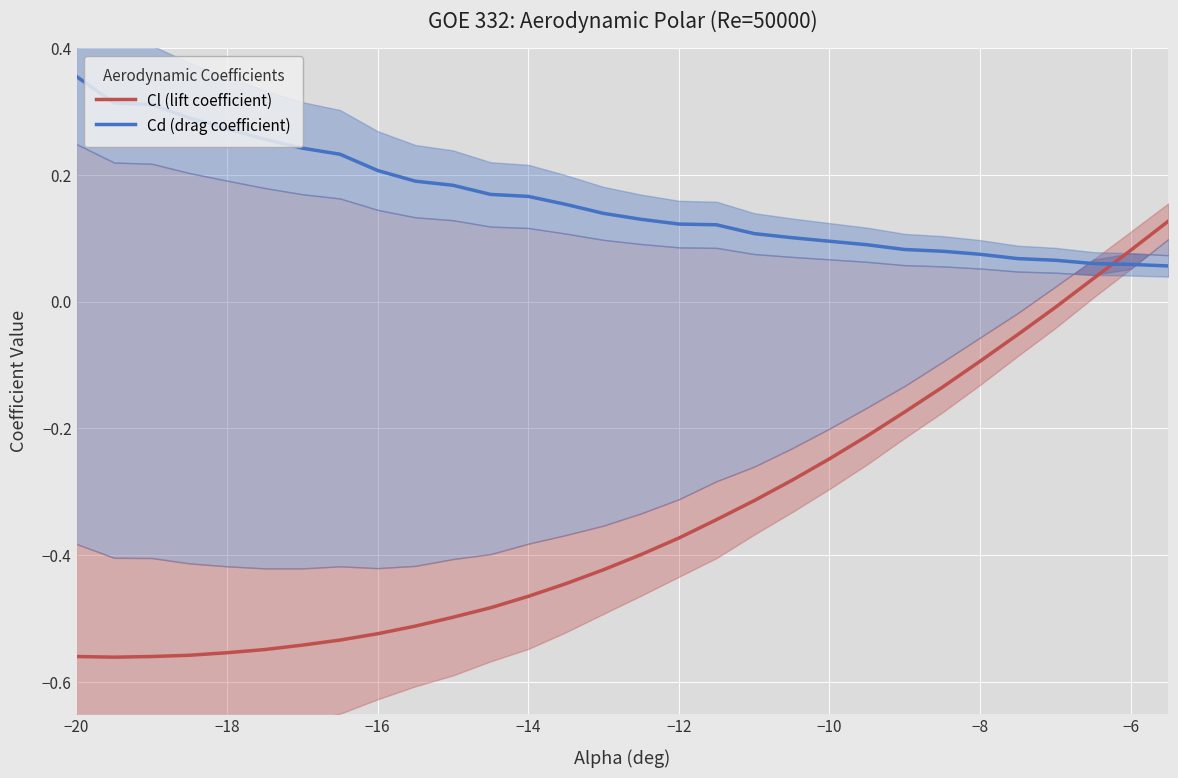

Which series ends up on top after the final intersection of Cd (drag coefficient) and Cl (lift coefficient)?

Cl (lift coefficient)